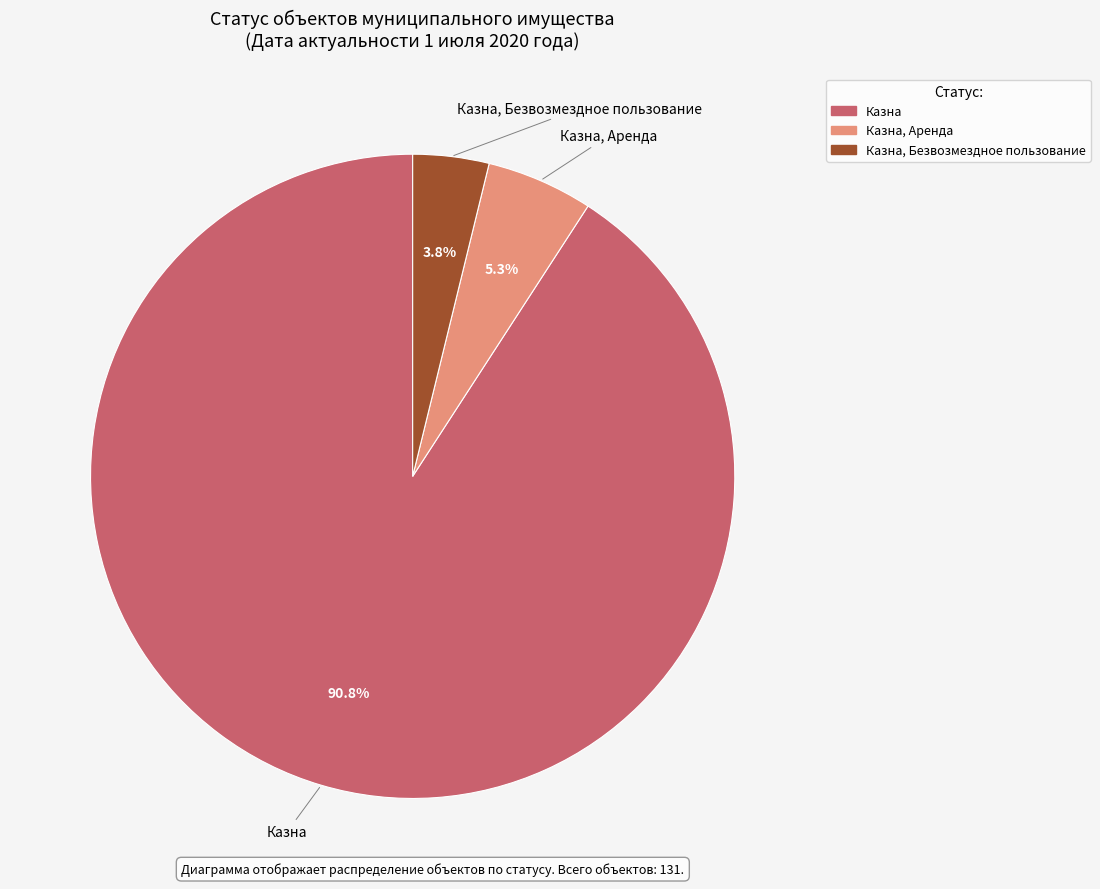

Between Казна, Аренда and Казна, Безвозмездное пользование, which is larger?

Казна, Аренда